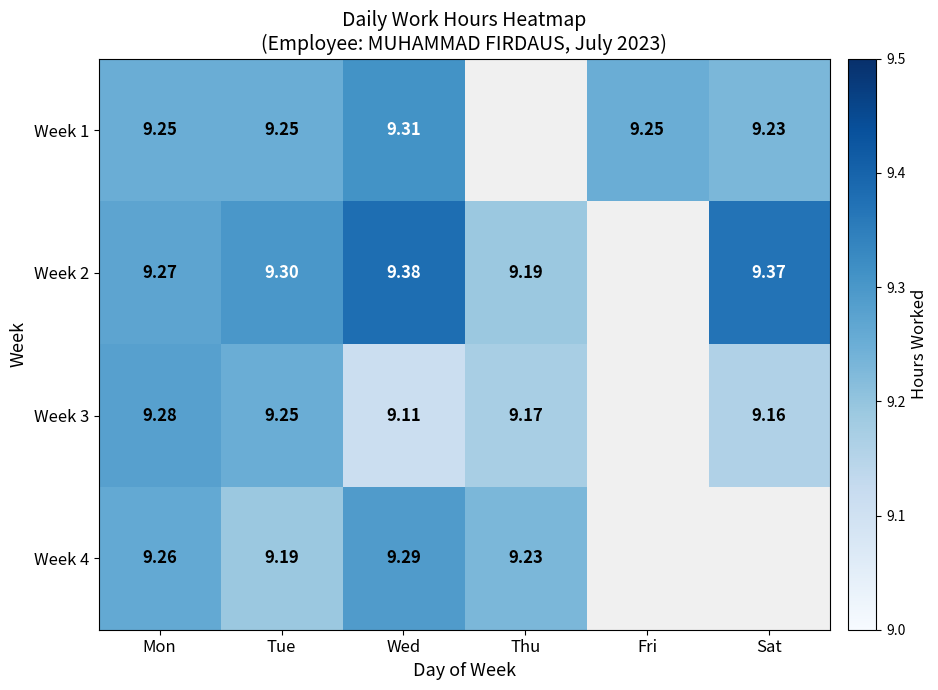

Read the Week 1 value at Wed.

9.3